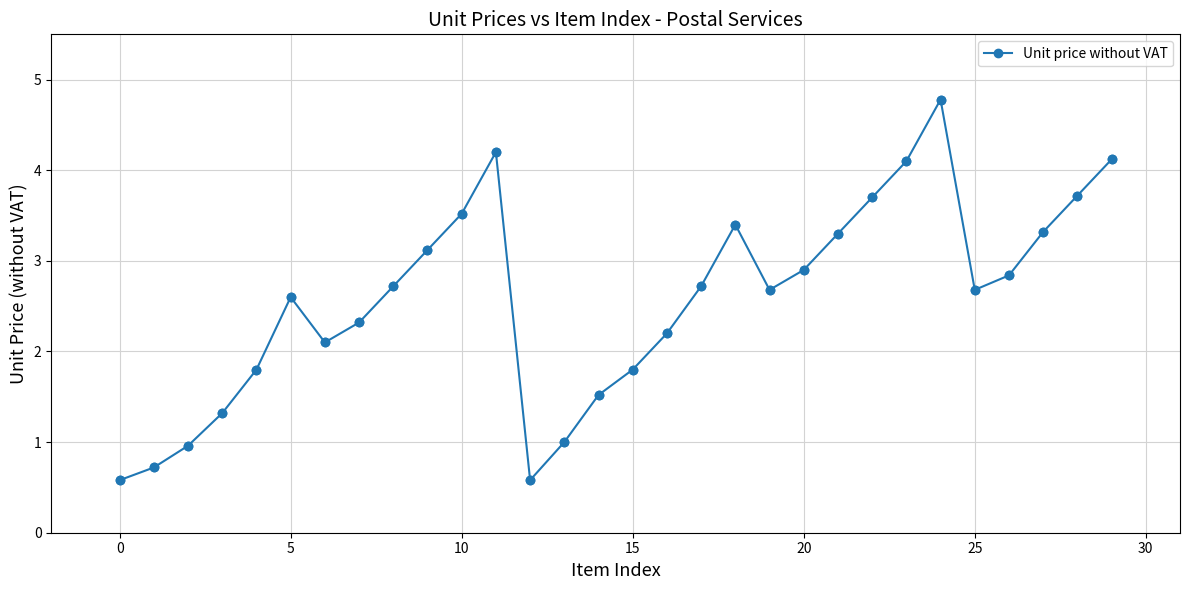

What is the difference between the second highest and second lowest values?

3.6